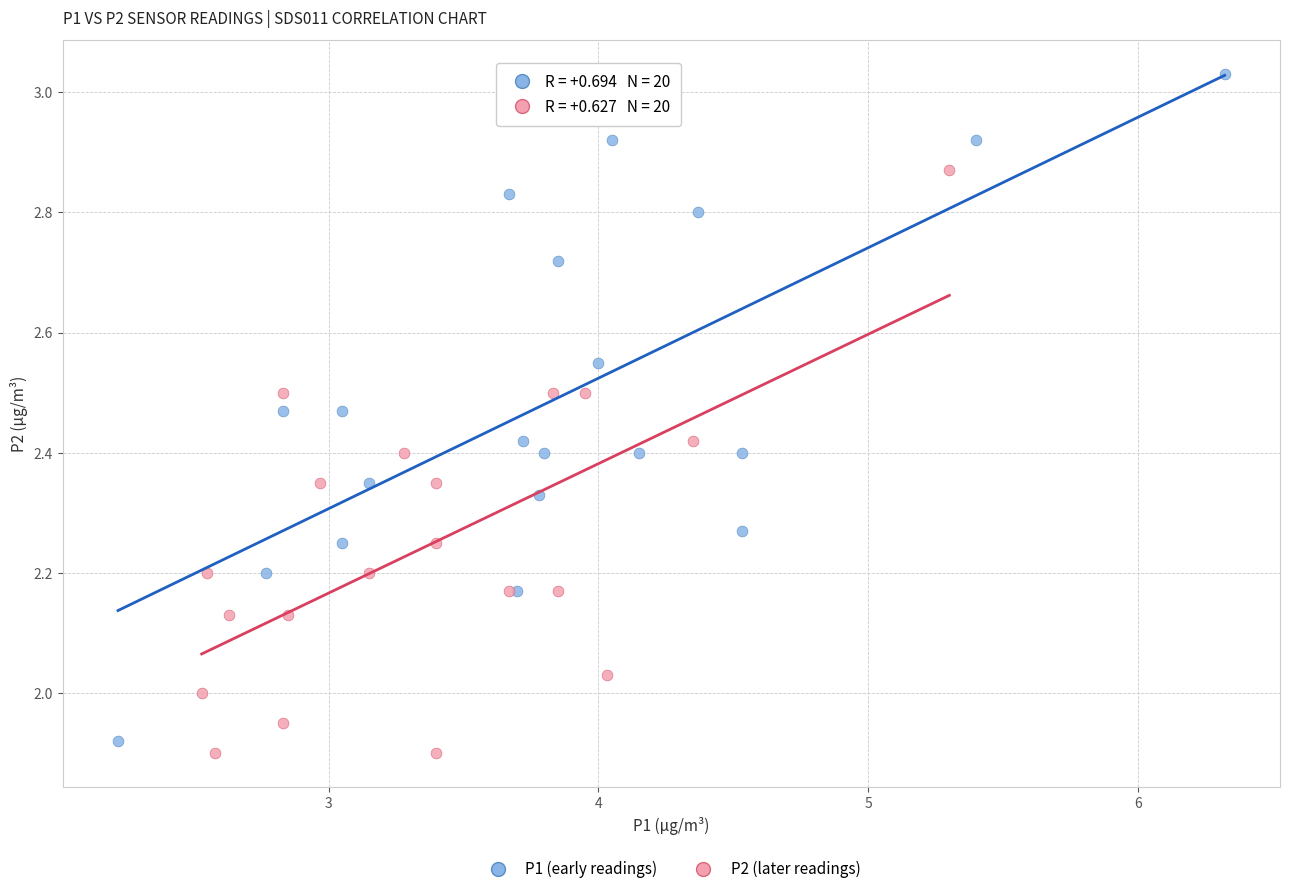

Which series has the widest spread of Y values?

P1 (early readings)